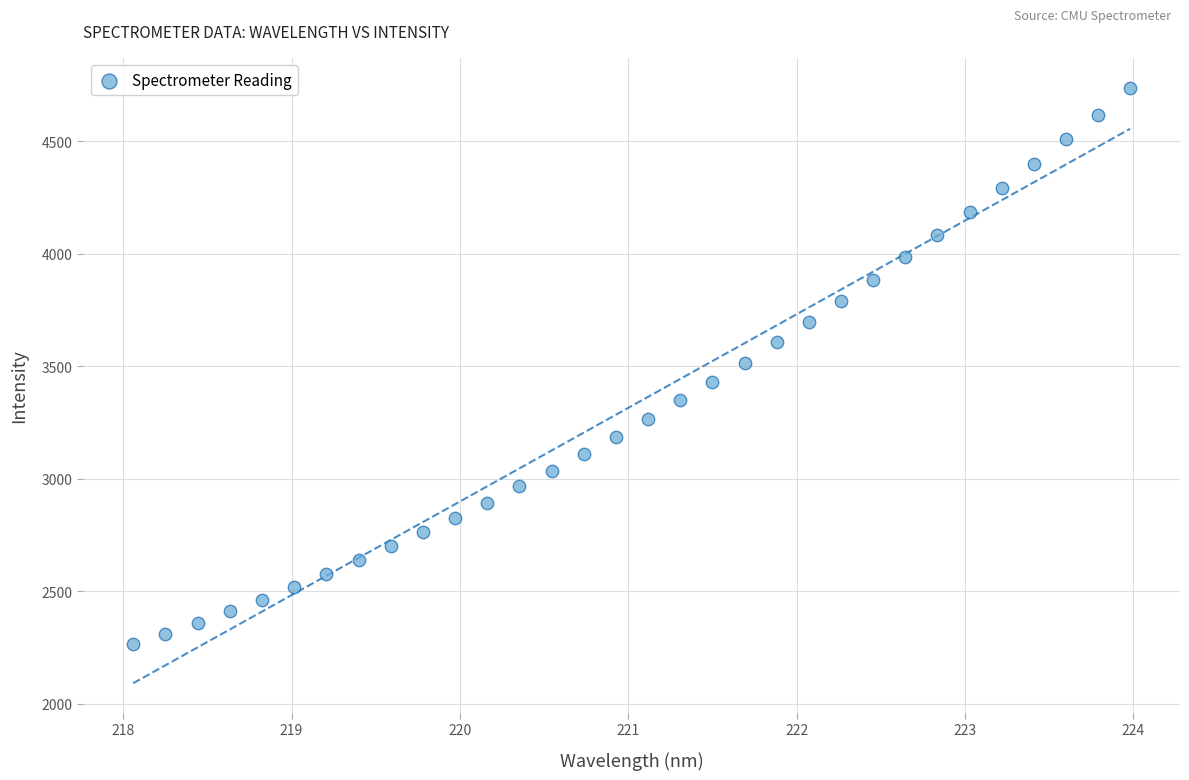

What is the range of X values (max minus min)?

5.9